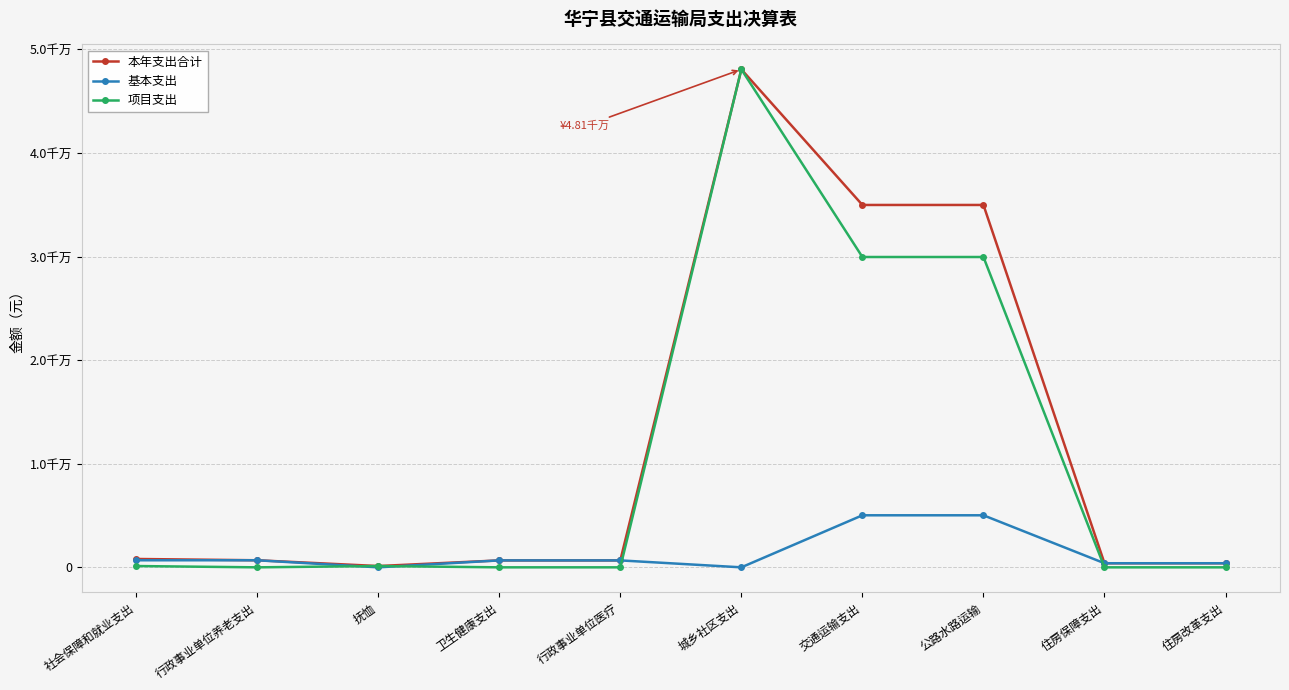

Which series ends up on top after the final intersection of 项目支出 and 基本支出?

基本支出